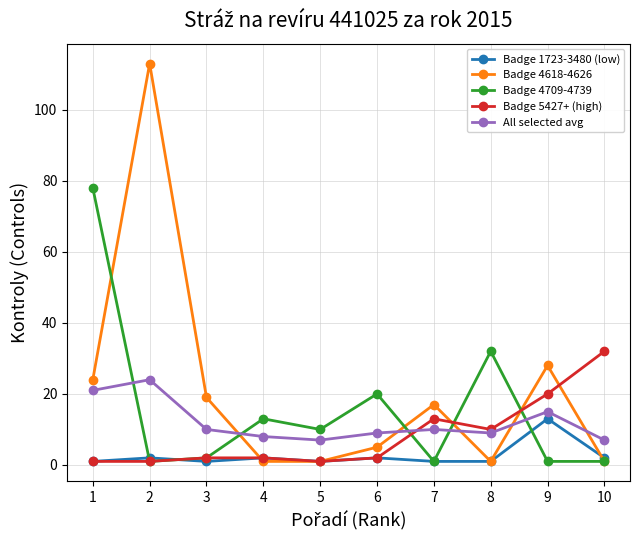

Which series changed the most between 3 and 8?

Badge 4709-4739